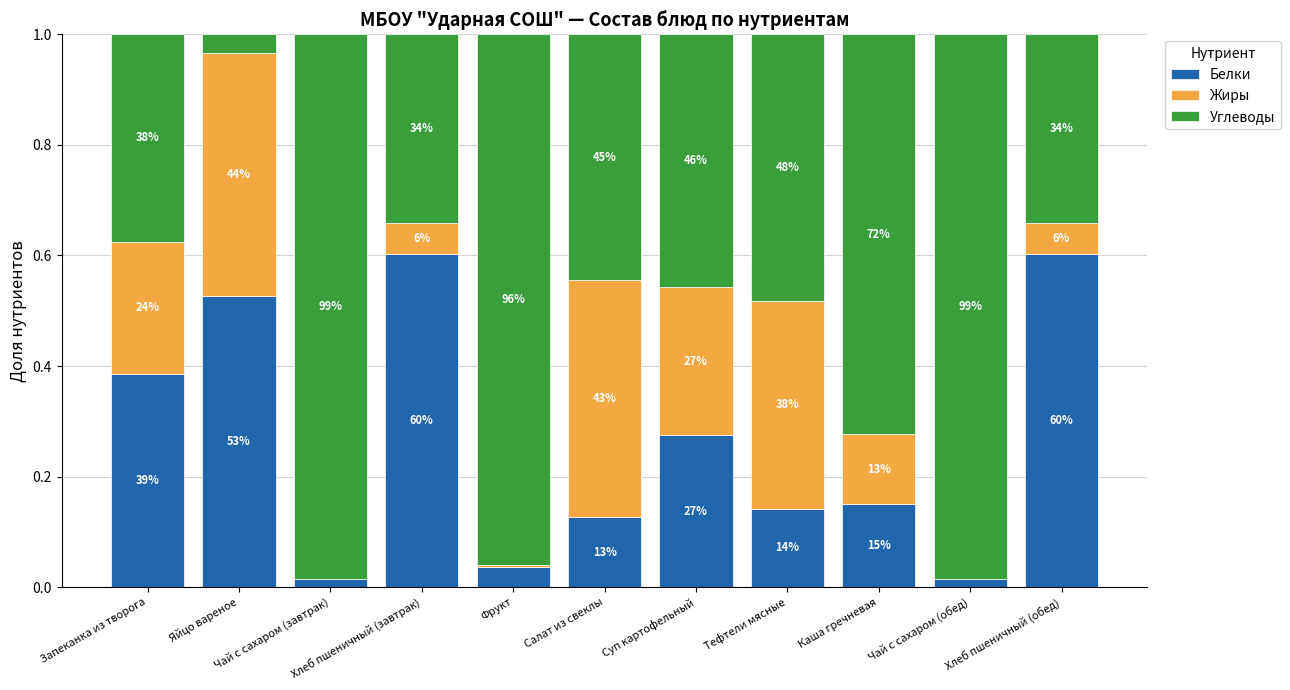

Does the chart contain stacked bars?

Yes